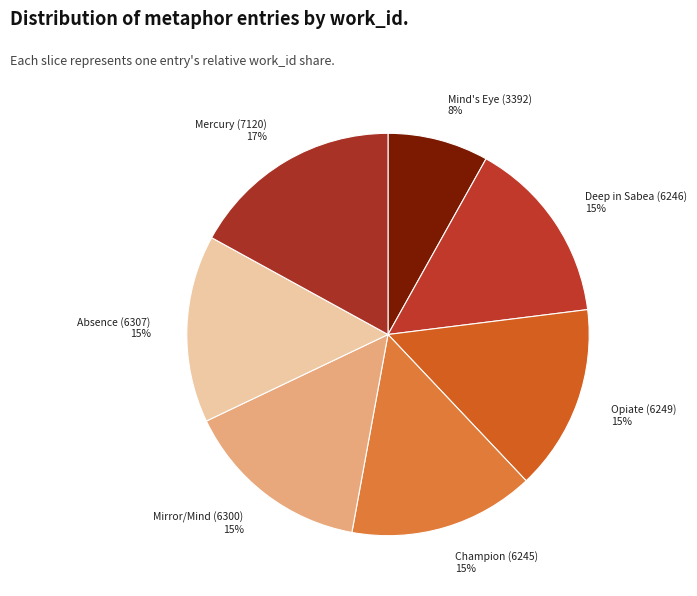

To the nearest percent, what is the average slice percentage?

14%